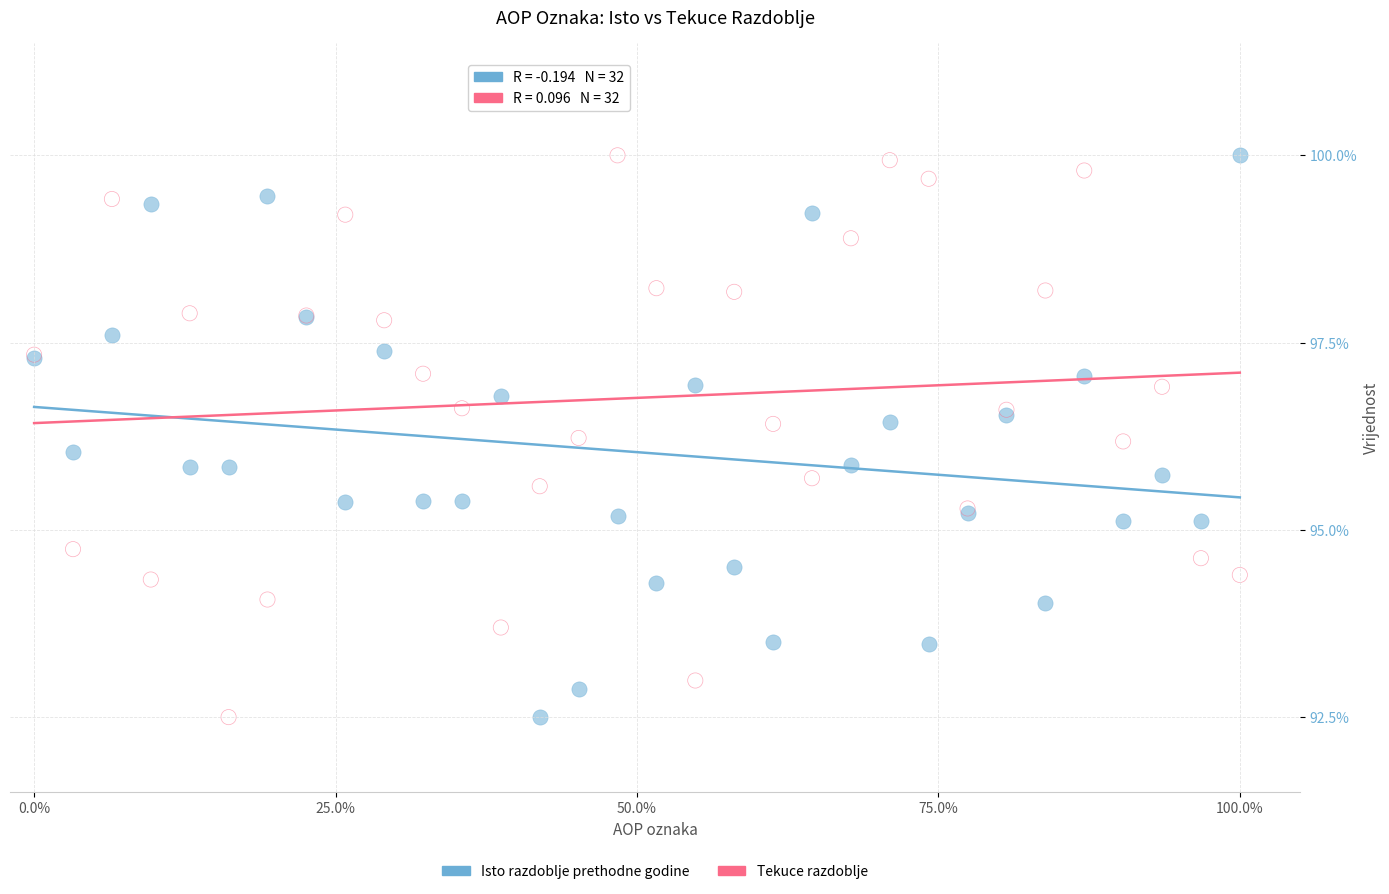

What are all the series names shown in the legend?

Isto razdoblje prethodne godine, Tekuce razdoblje